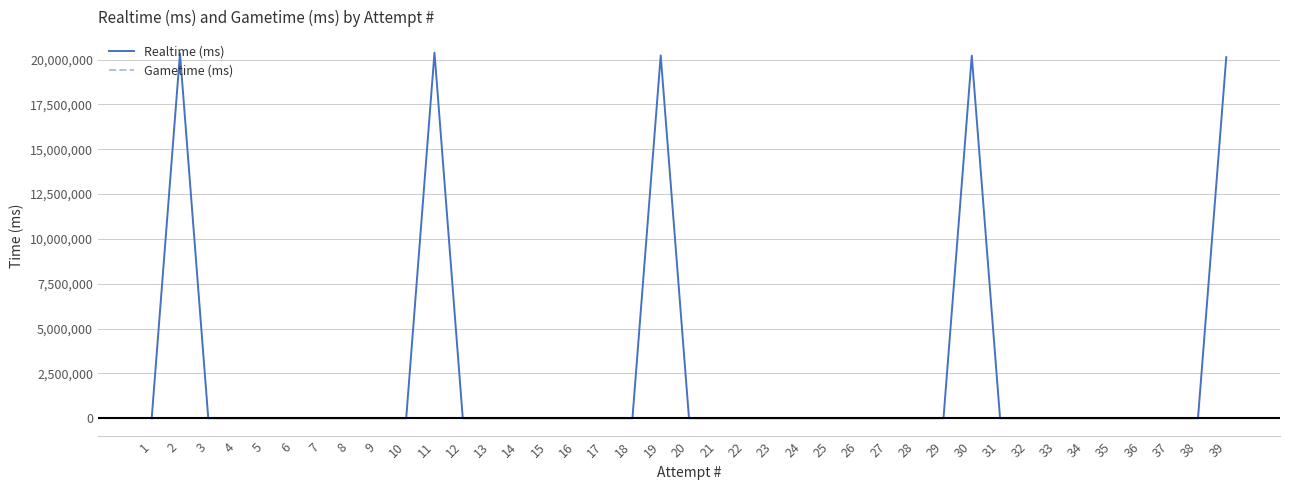

Which series has the largest range (max minus min)?

Realtime (ms)